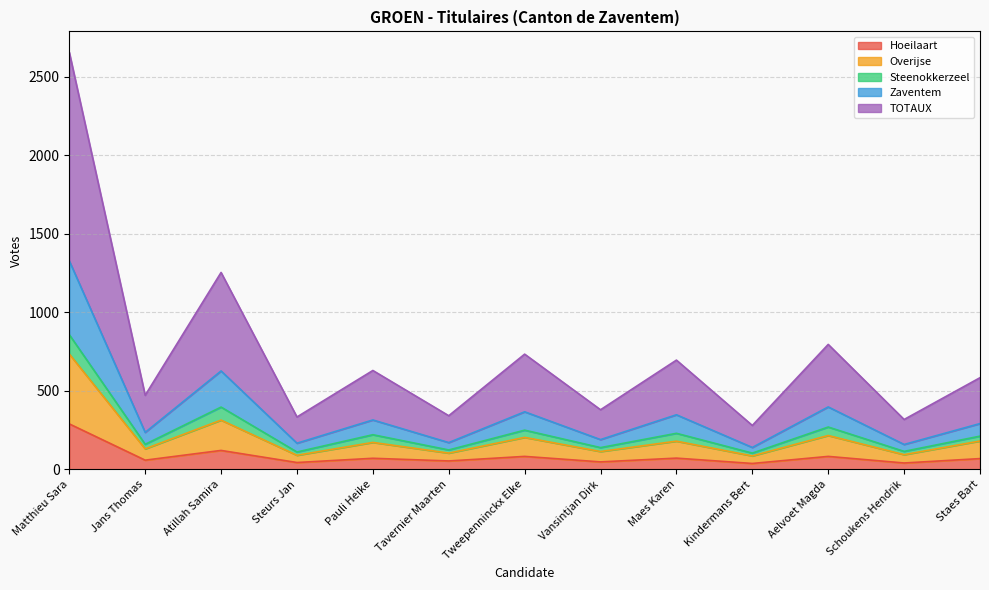

What is the difference between the Hoeilaart values at Aelvoet Magda and Pauli Heike?

12